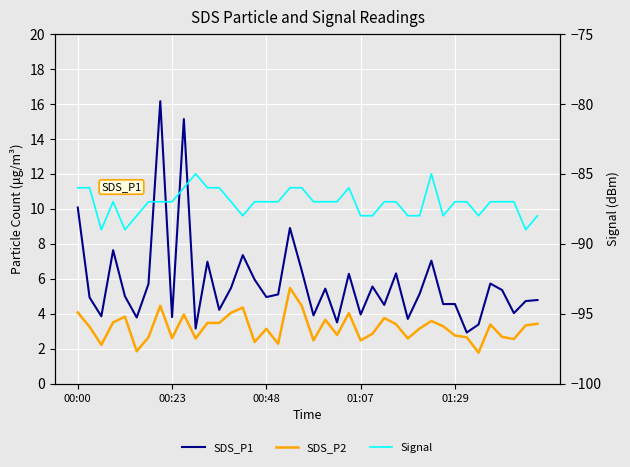

What position from the right is 01:29?

8